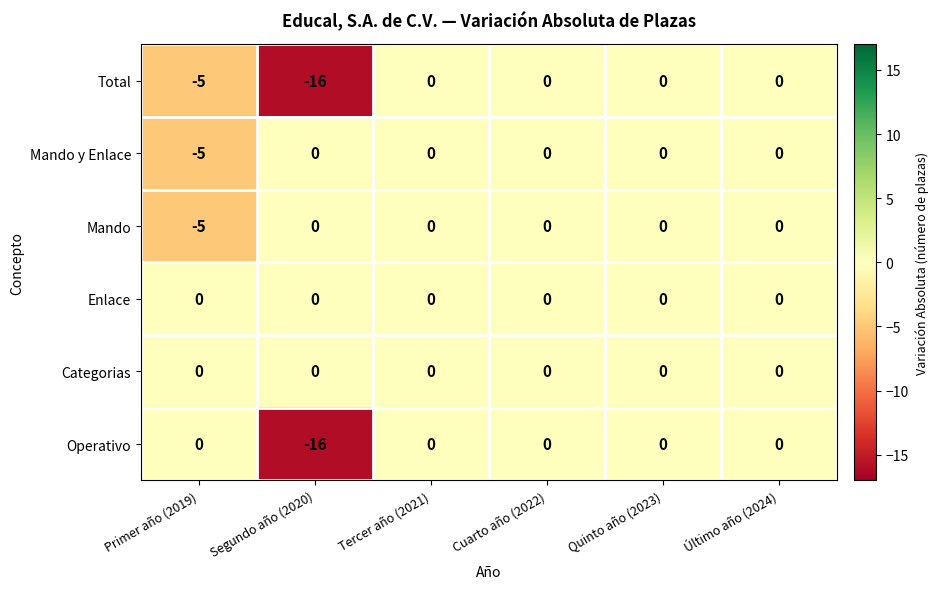

Which category has the lowest value across all series?

Segundo año (2020)